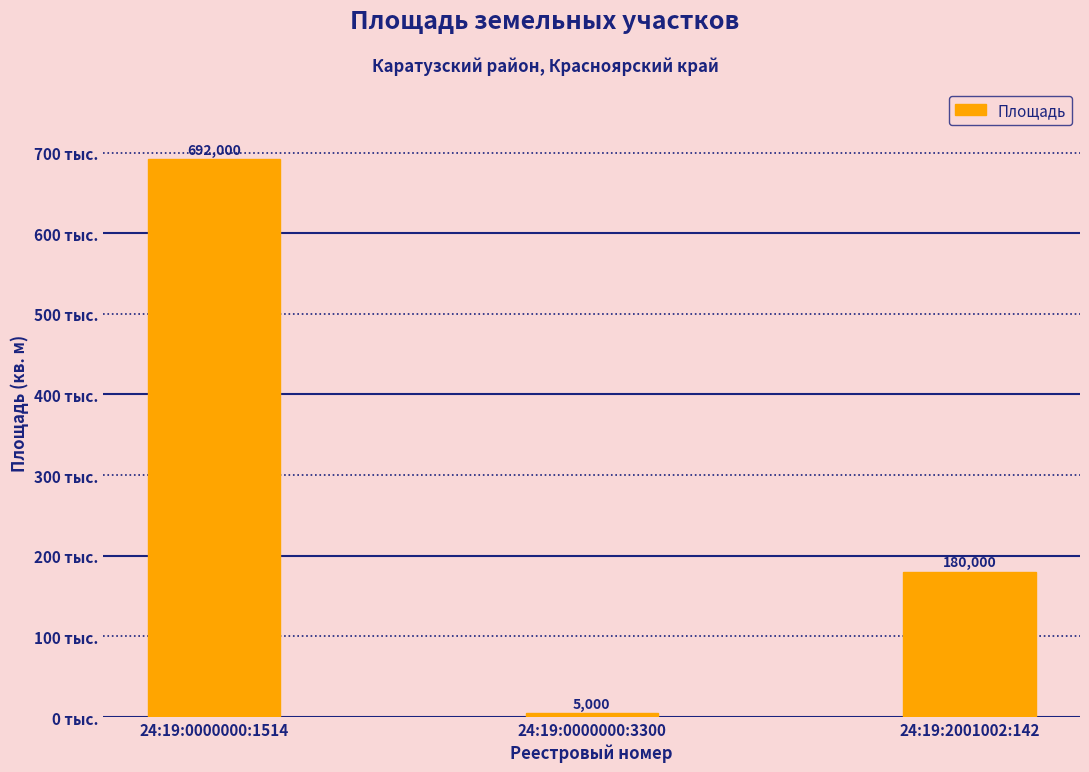

The value at 24:19:2001002:142 is 265702. True or false?

False